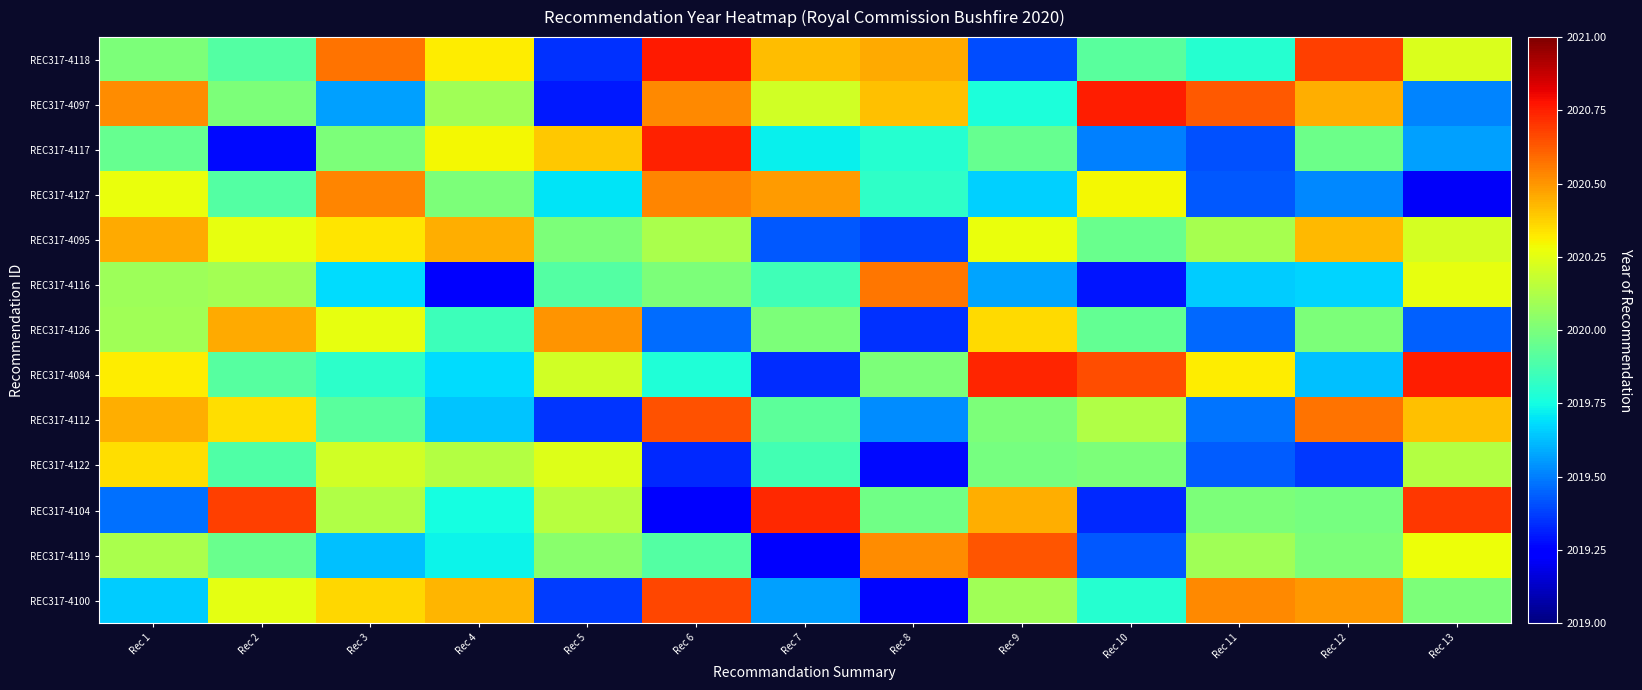

How many categories are shown in the chart?

13